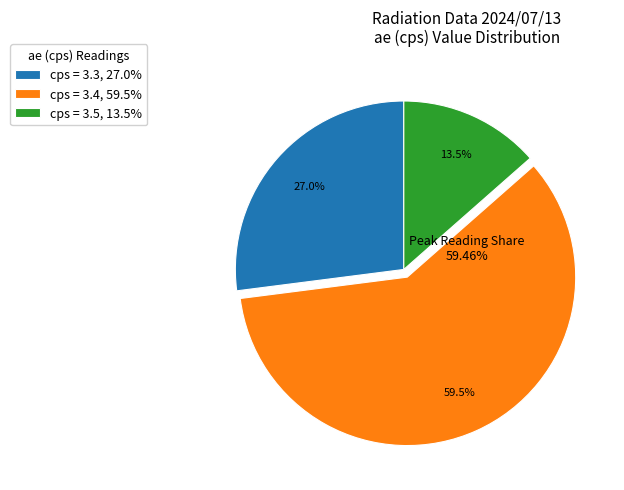

Is there a majority slice in this chart?

Yes